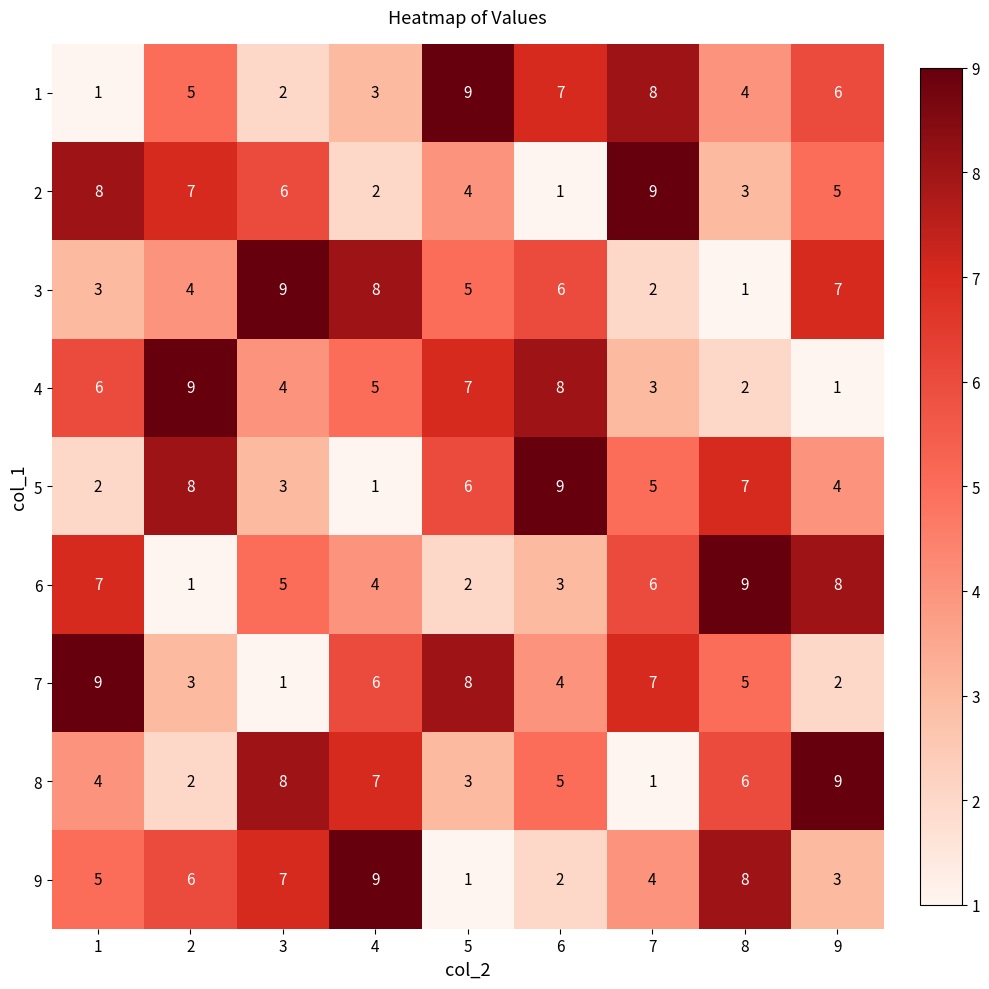

True or false: 6 has a value of 3 at 1.

False